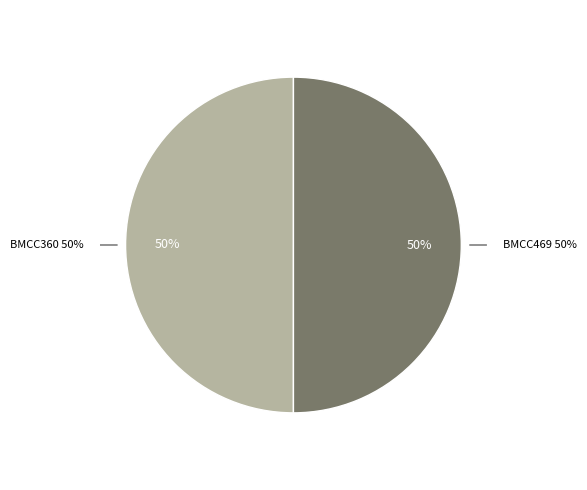

Which category has the smallest portion of the pie?

BMCC360